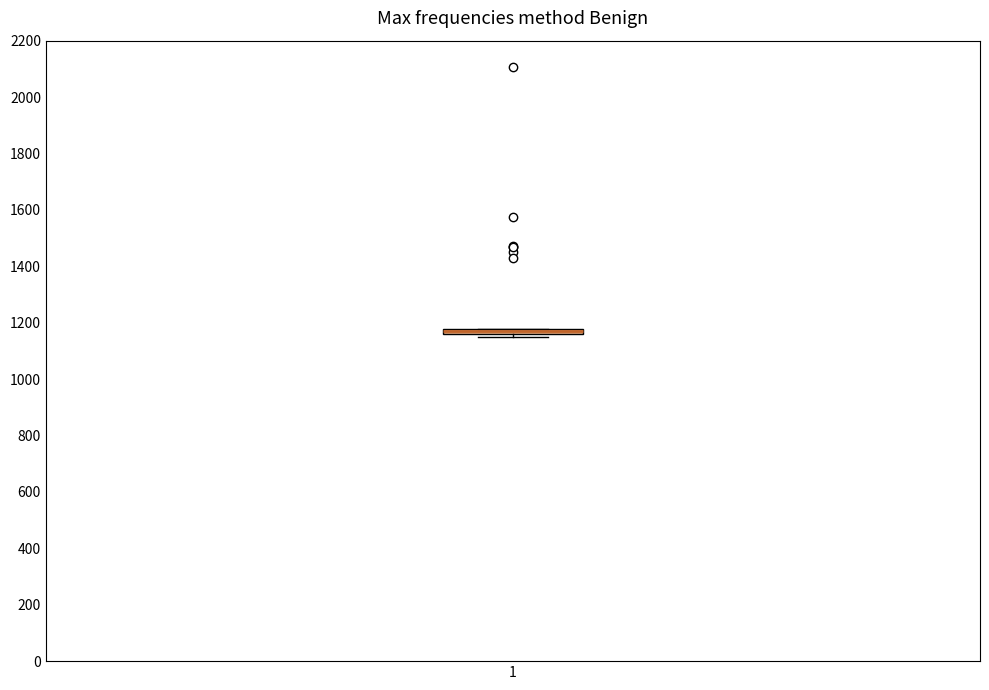

Where is the upper edge of the box at x = 1 on the y-axis? The values are not printed on the chart, so give them approximately, as read against the axis.

1180